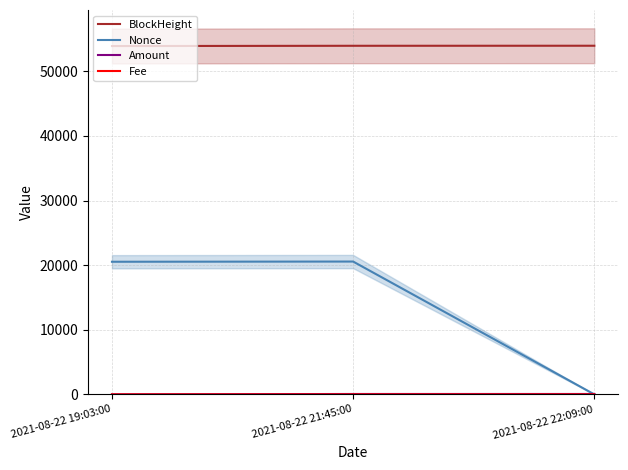

At which category is the sum across all series the highest?

2021-08-22 21:45:00